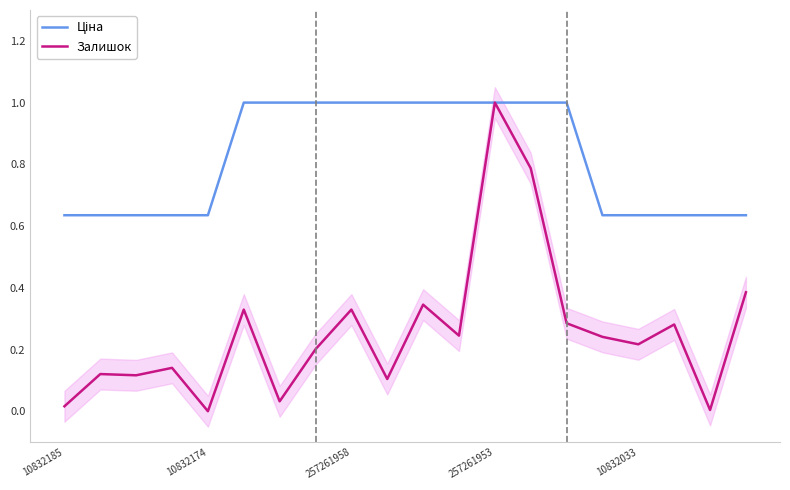

What is the minimum value for Ціна?

0.6